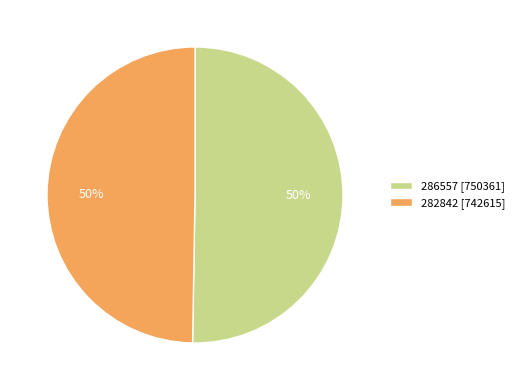

To the nearest percent, what percentage of the pie is 282842 [742615]?

50%